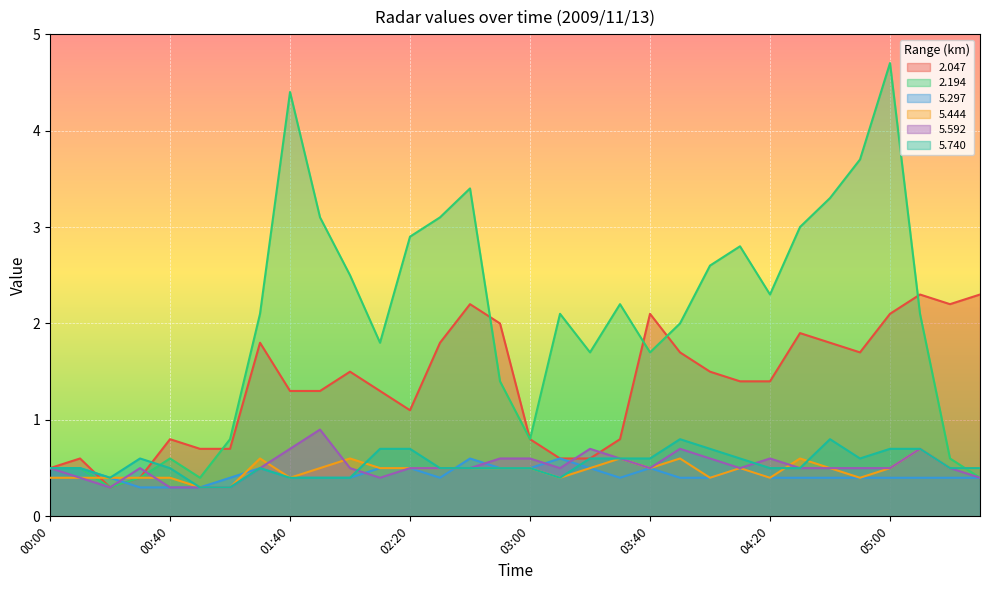

What is the difference between the highest and lowest values at 02:50?

1.5